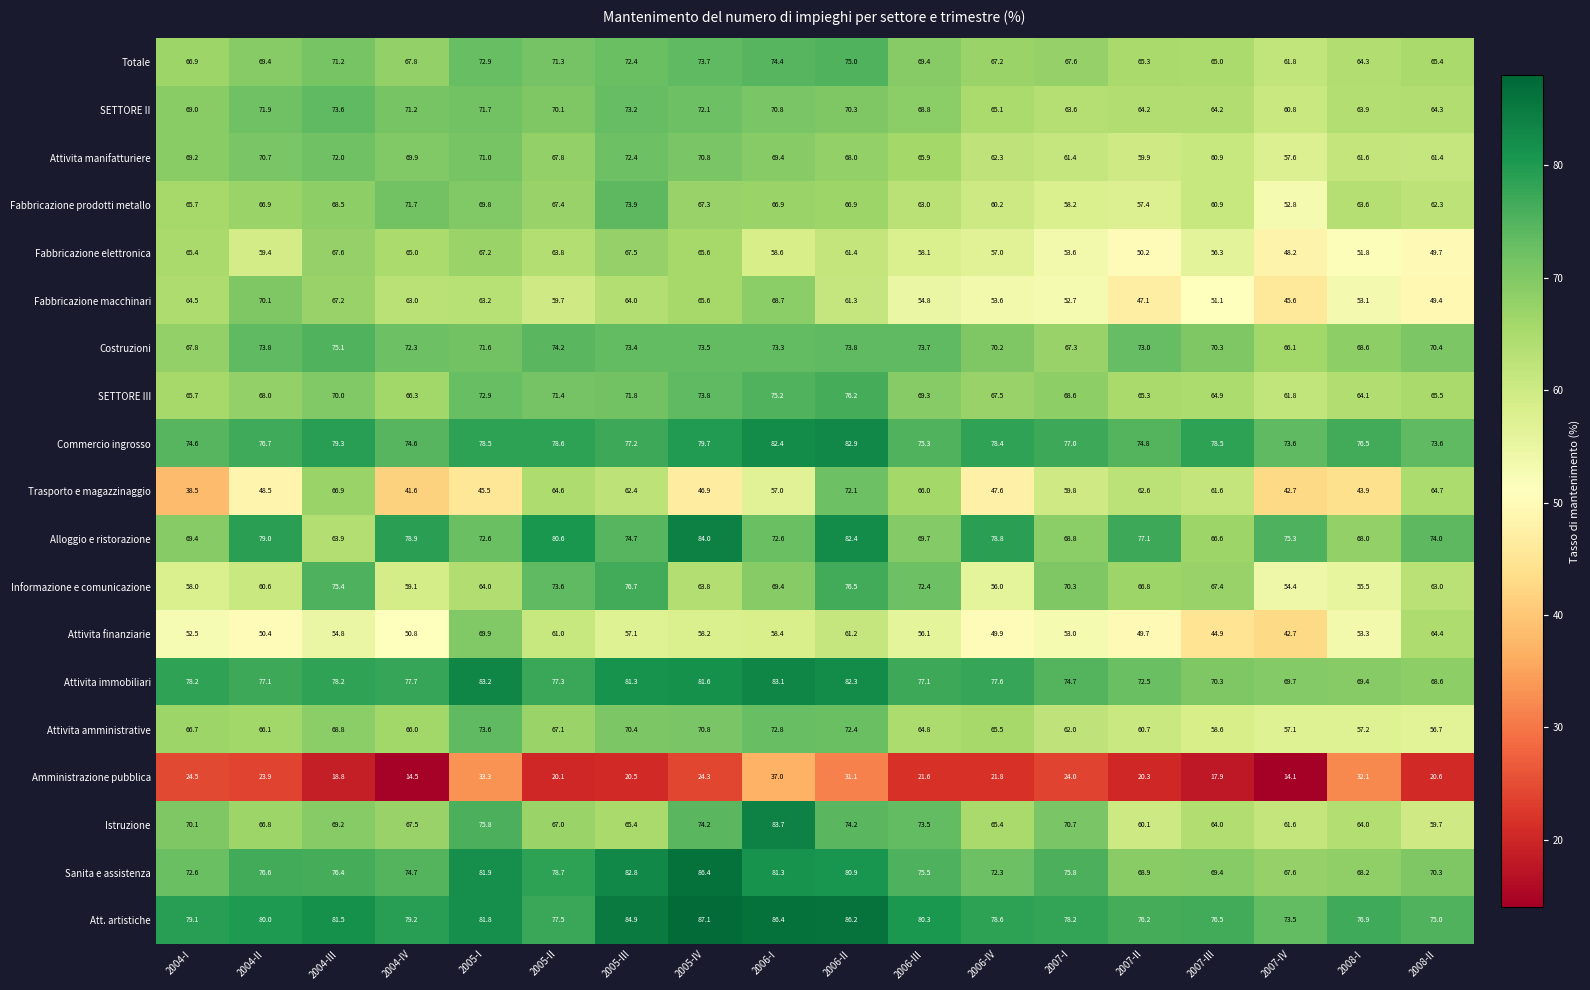

At 2006-IV, list the series in order from largest to smallest.

Alloggio e ristorazione, Att. artistiche, Commercio ingrosso, Attivita immobiliari, Sanita e assistenza, Costruzioni, SETTORE III, Totale, Attivita amministrative, Istruzione, SETTORE II, Attivita manifatturiere, Fabbricazione prodotti metallo, Fabbricazione elettronica, Informazione e comunicazione, Fabbricazione macchinari, Attivita finanziarie, Trasporto e magazzinaggio, Amministrazione pubblica